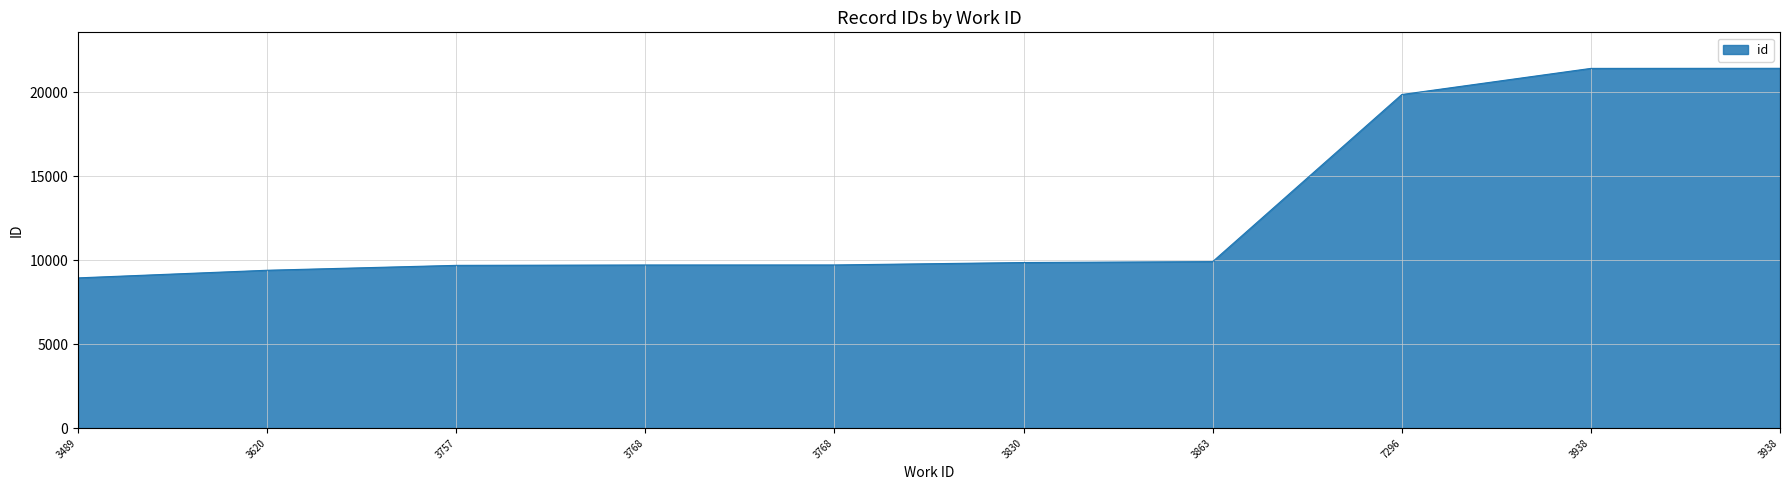

How many lines are shown in the chart?

1